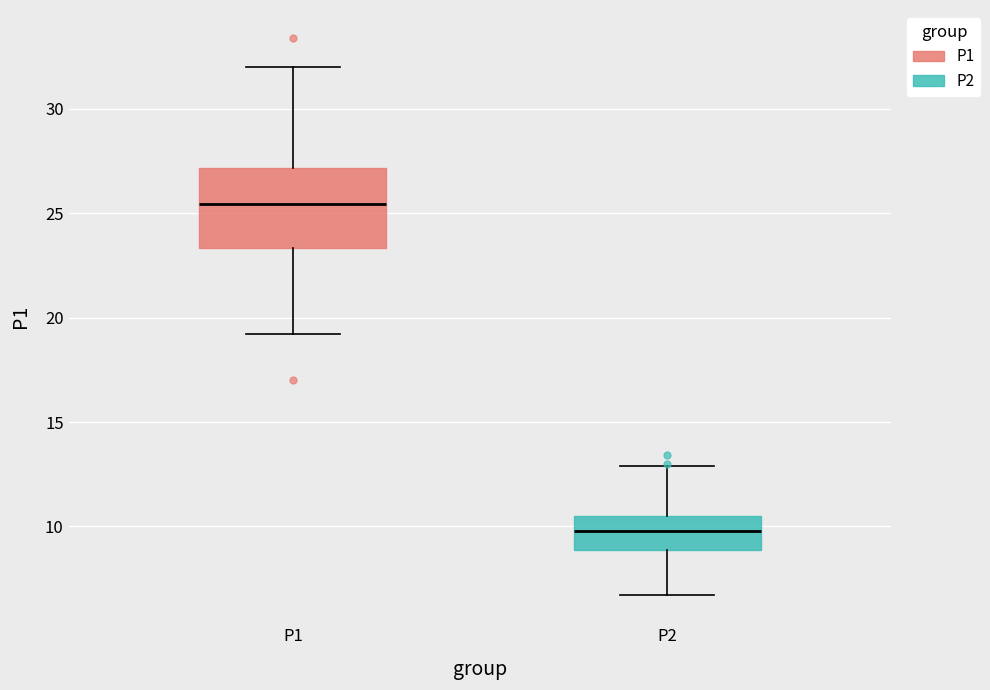

Reading left to right, transcribe this box plot: for each box, give where its median line is, the range the box spans, and where its two whiskers end, as read against the y-axis. The values are not printed on the chart, so give them approximately, as read against the axis.

P1: median 25.5, box 23.5 to 27.0, whiskers 19.0 to 32.0
P2: median 10.0, box 9.0 to 10.5, whiskers 6.5 to 13.0